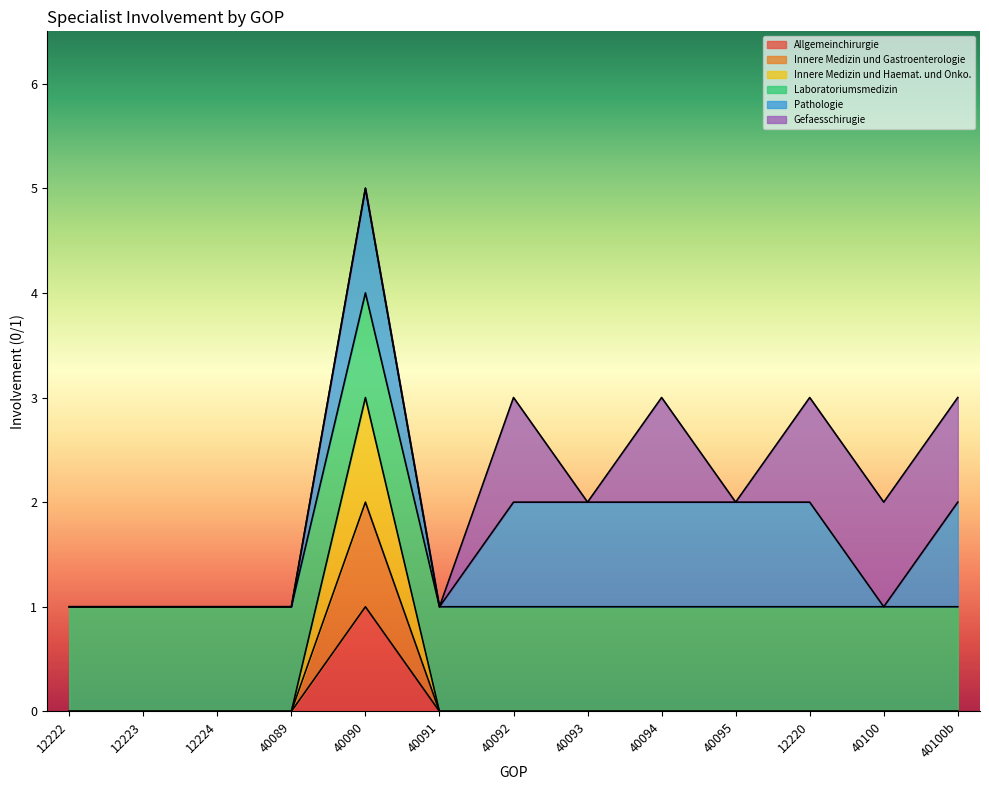

The Innere Medizin und Haemat. und Onko. series shows 0 at 12224. True or false?

False